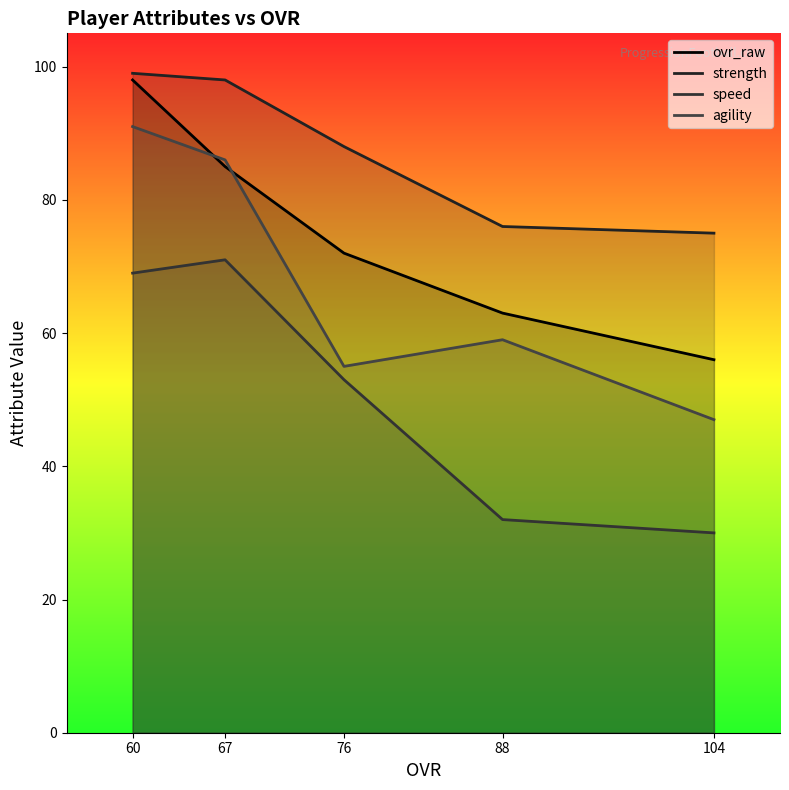

What is the approximate value of ovr_raw at 88, to the nearest 10?

60